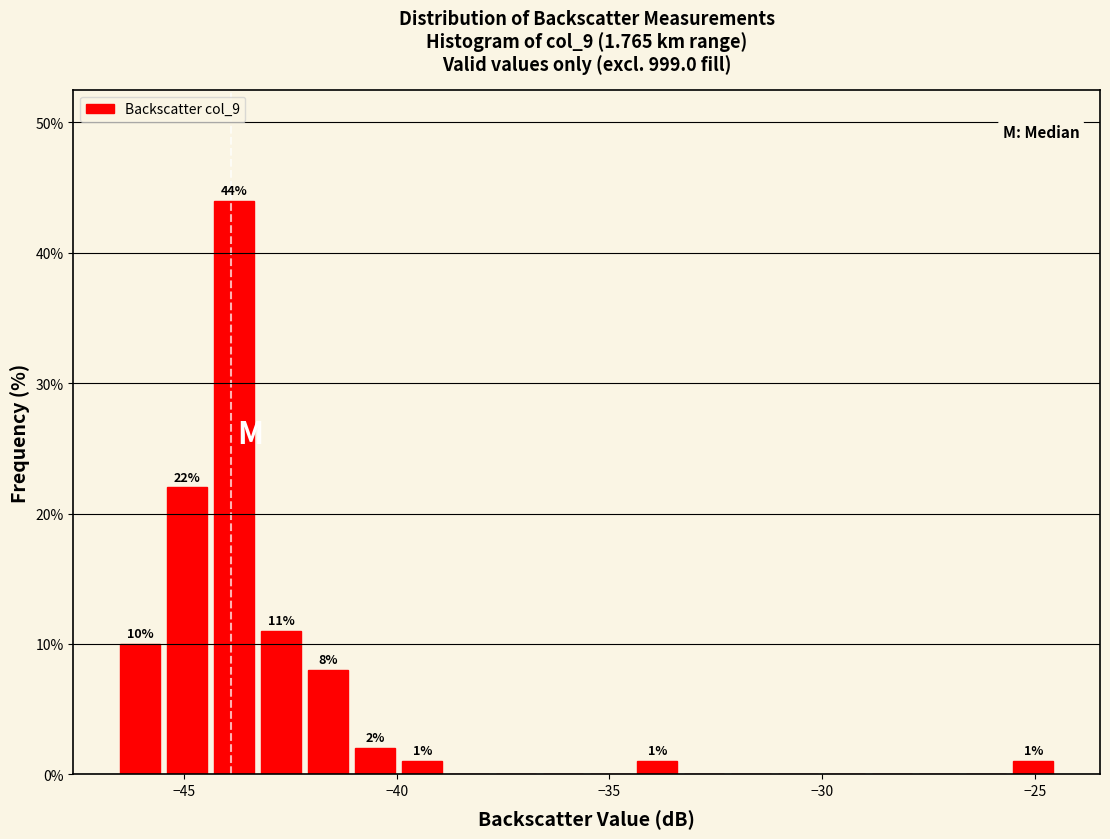

Around what value on the x-axis is the tallest bar? Give the approximate position of its centre, as read against the axis.

-44.0